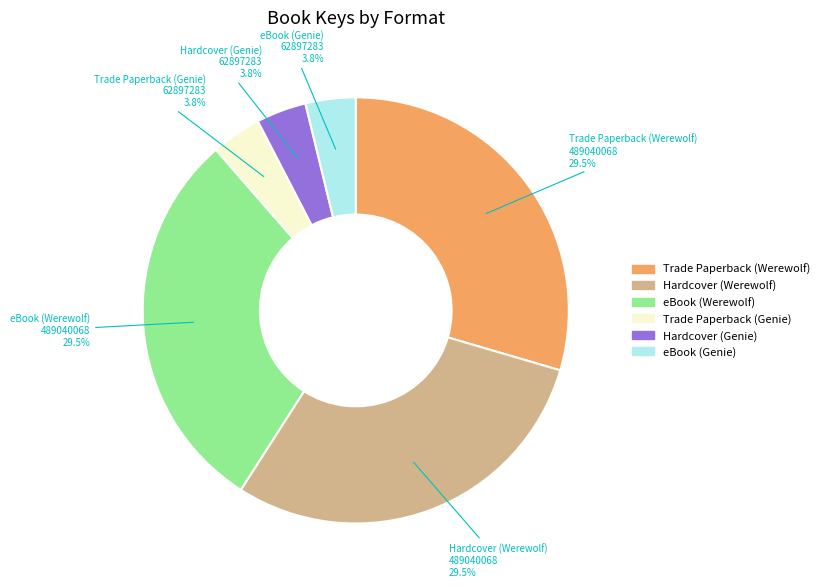

To the nearest percent, what is the combined percentage of Trade Paperback (Werewolf) and Trade Paperback (Genie)?

33%